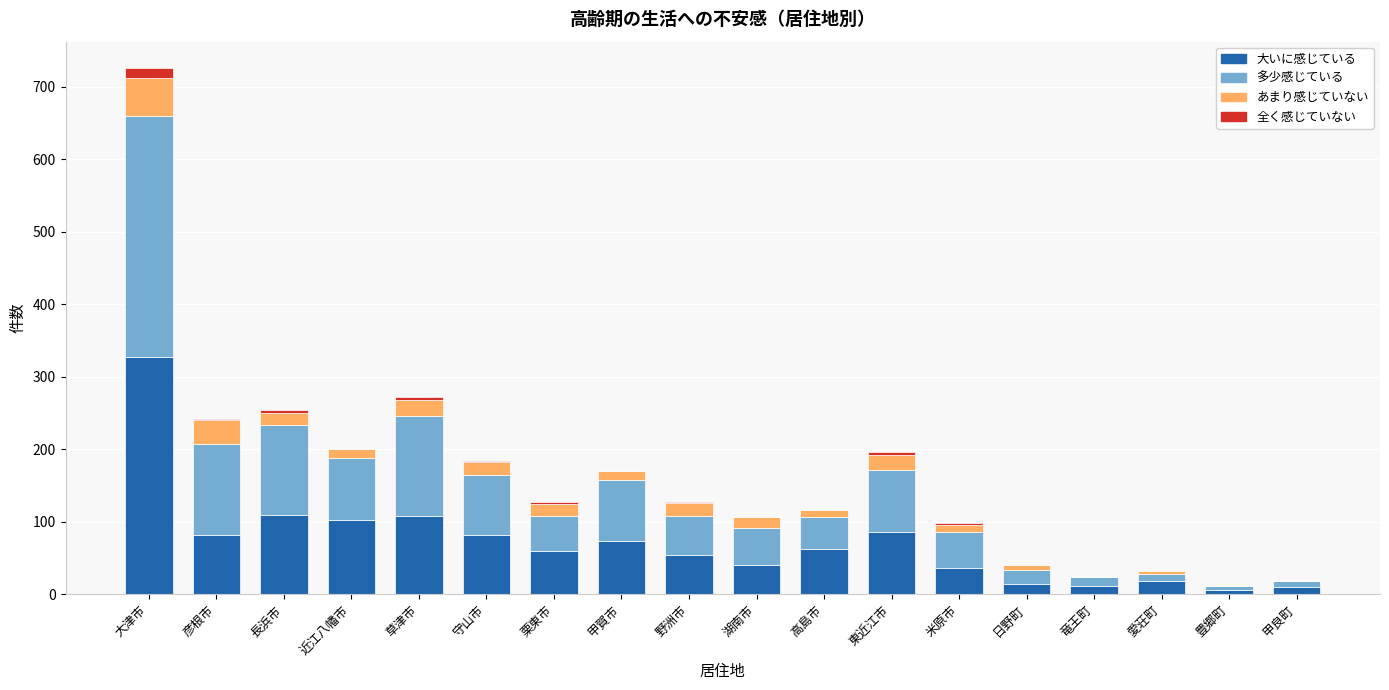

Is it true that 大いに感じている equals 82 at 彦根市?

True